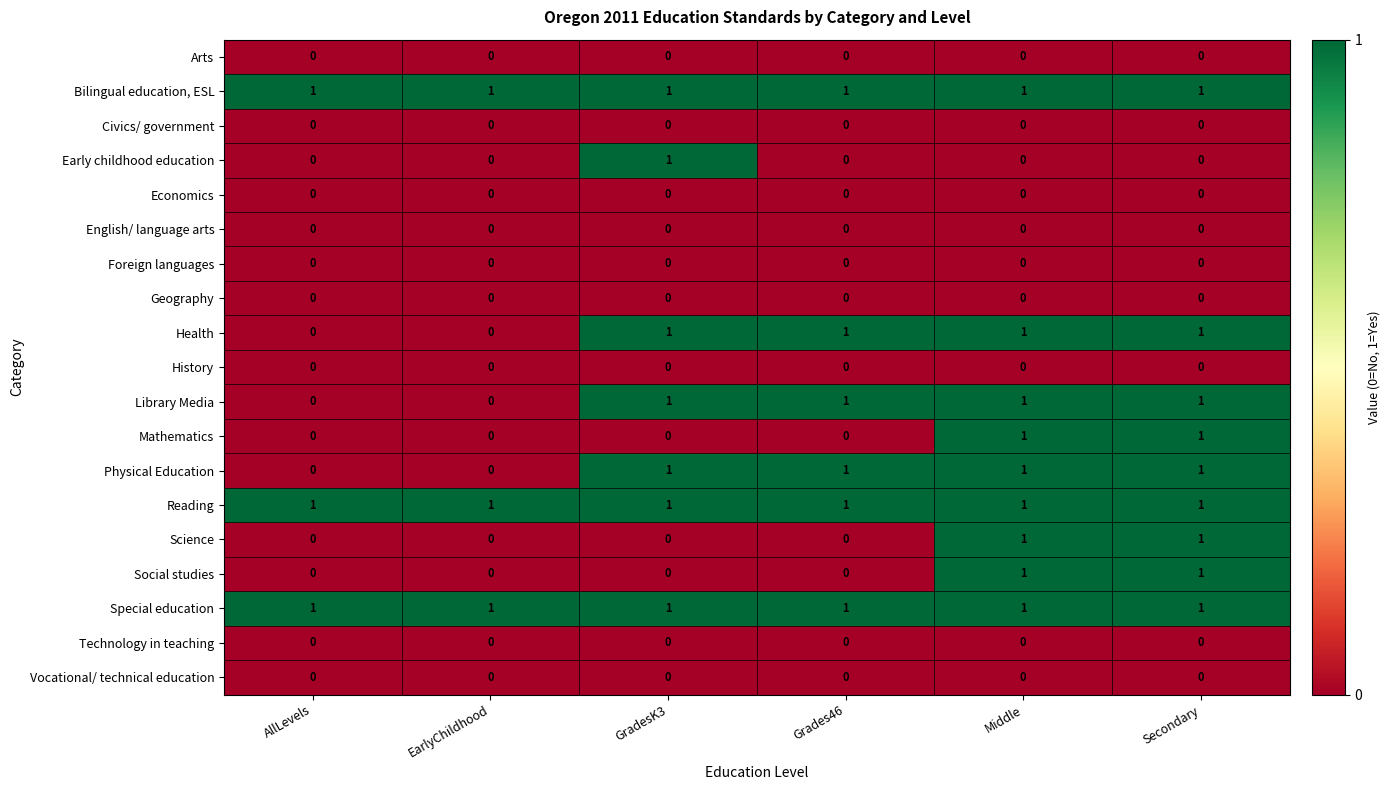

Between GradesK3 and Grades46, which series saw the biggest shift?

Early childhood education